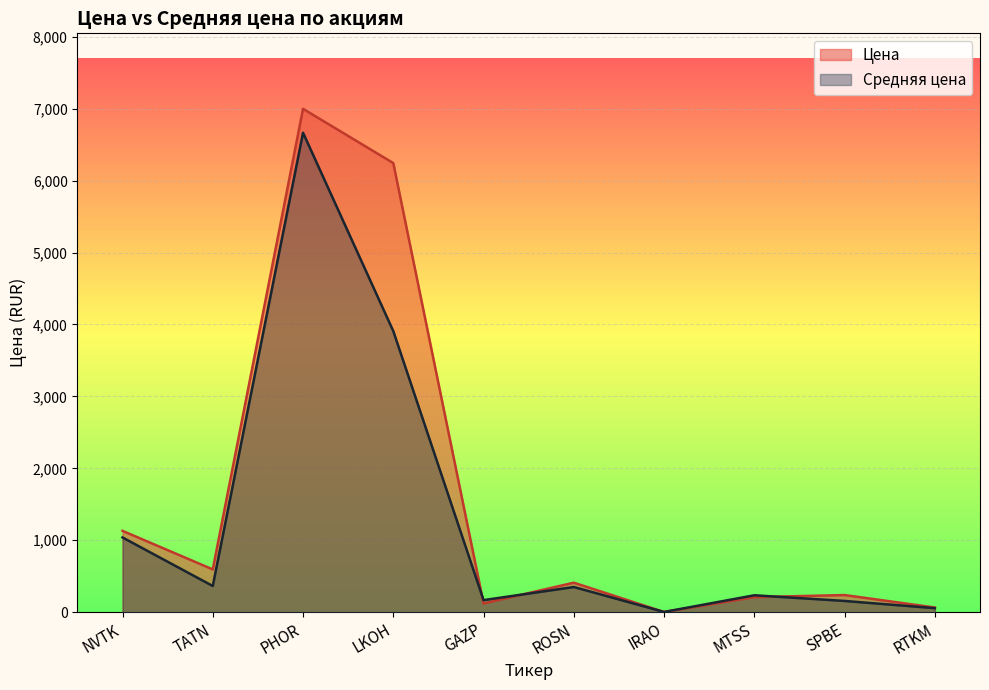

Reading left to right, list all the values displayed in this chart.

Цена: 1130.8	594.7	6998.0	6244.0	121.9	410.1	2.8	209.3	238.1	65.0
Средняя цена: 1039.0	364.2	6665.6	3907.8	167.7	350.1	3.5	235.1	156.2	55.9